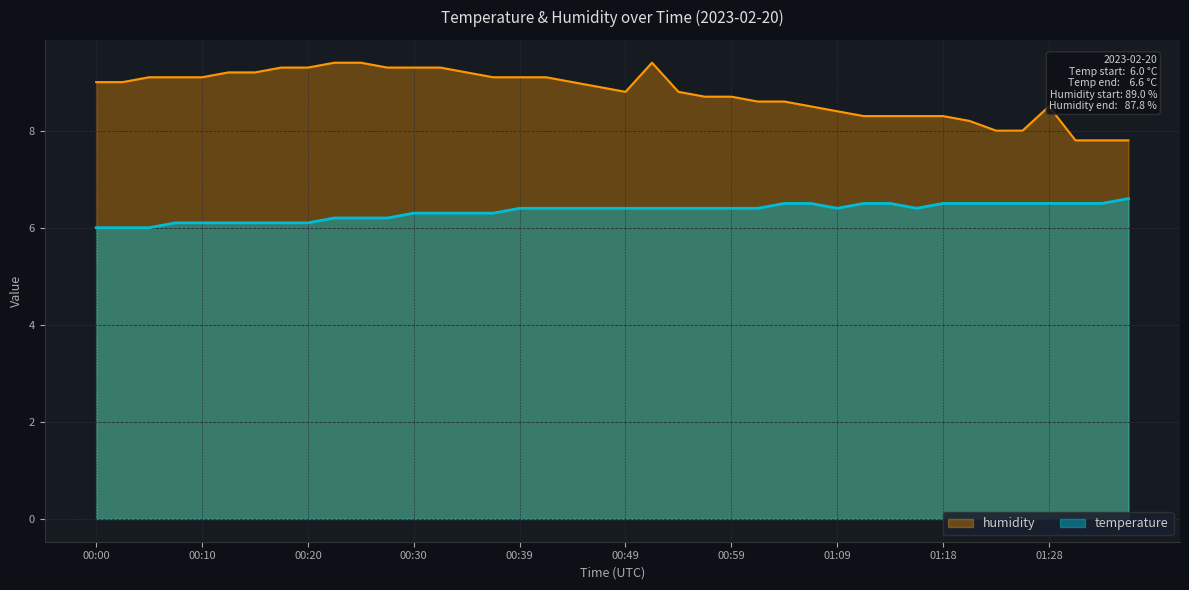

Rank the series at 00:18 from highest to lowest value.

humidity, temperature